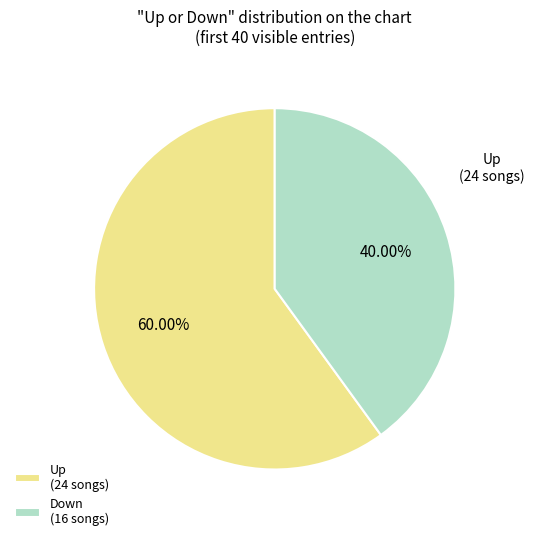

What is the ratio of the value at Up to the value at Down?

1.5